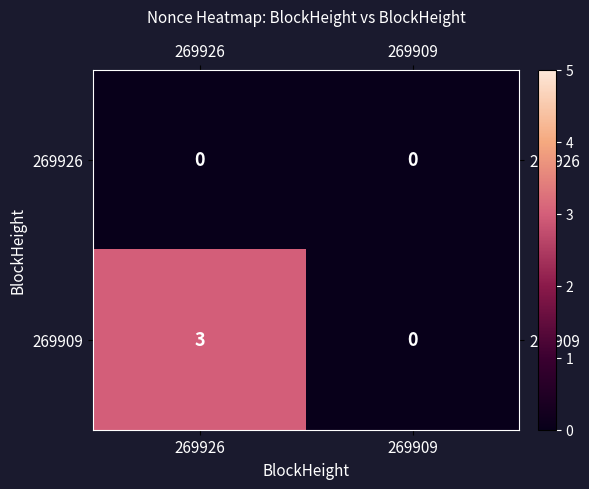

List the series in order of their overall mean, lowest first.

269926, 269909